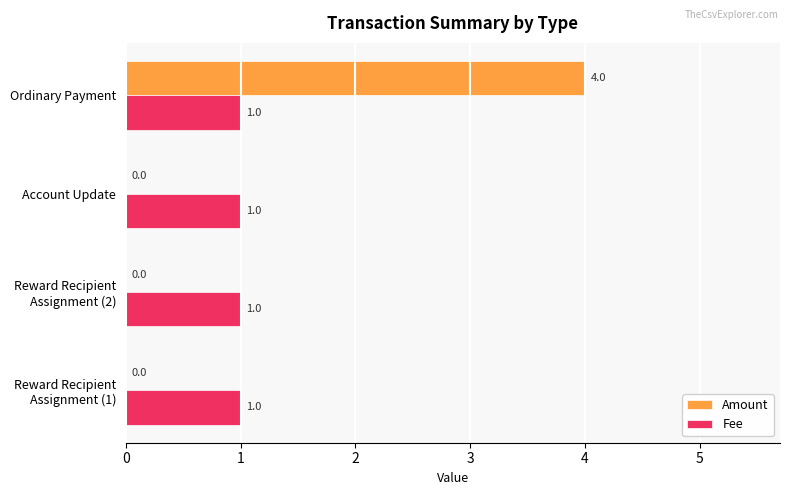

What is the sum of all Fee values?

4